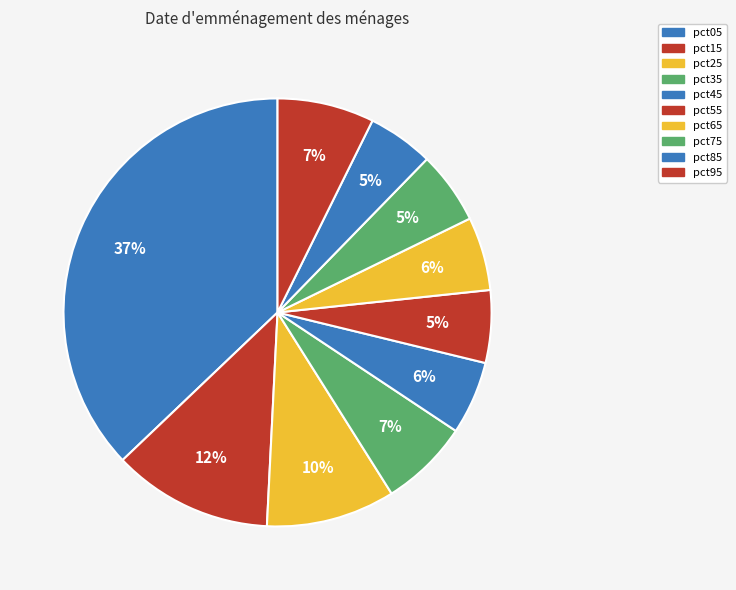

Count the number of slices in the pie.

10